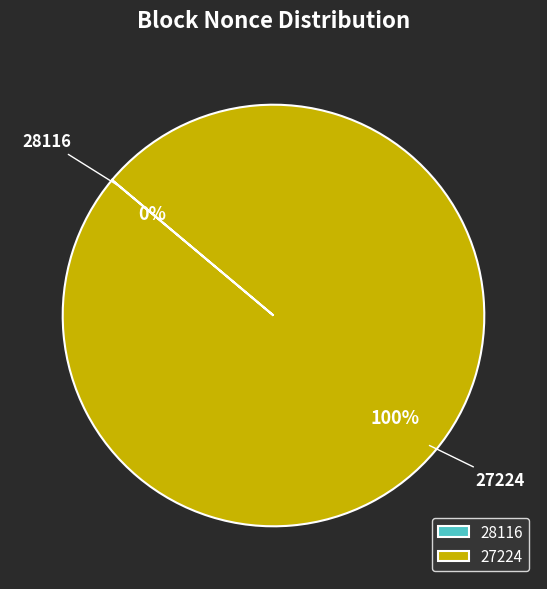

What percentage is the 27224 slice, to the nearest percent?

100%